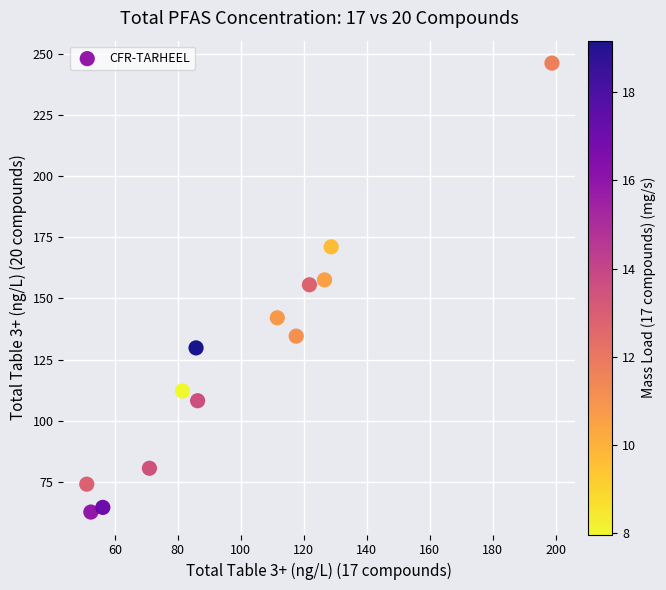

What is the range of X values (max minus min)?

147.7